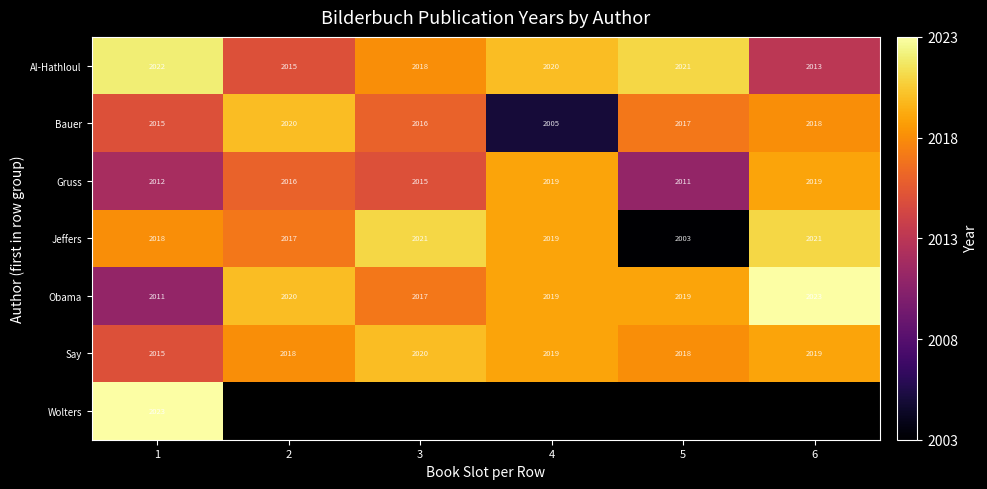

How many data points does each series have?

6